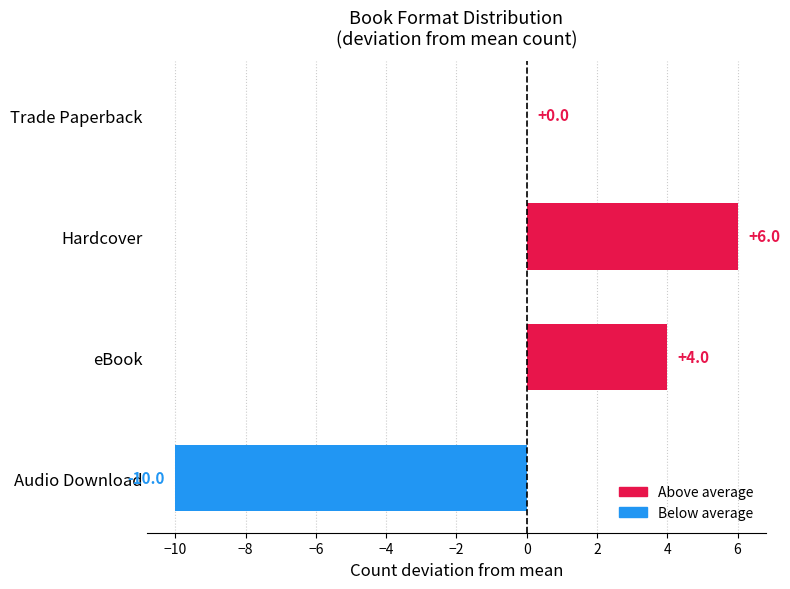

How many series are shown in this chart?

1